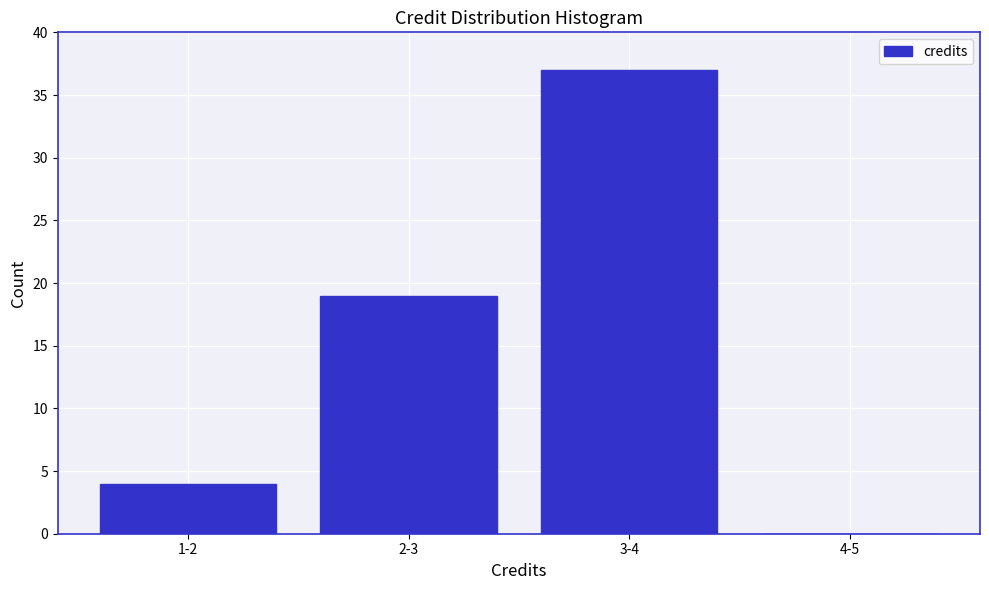

Reading left to right, extract all data points from this chart.

1-2=4	2-3=19	3-4=37	4-5=0